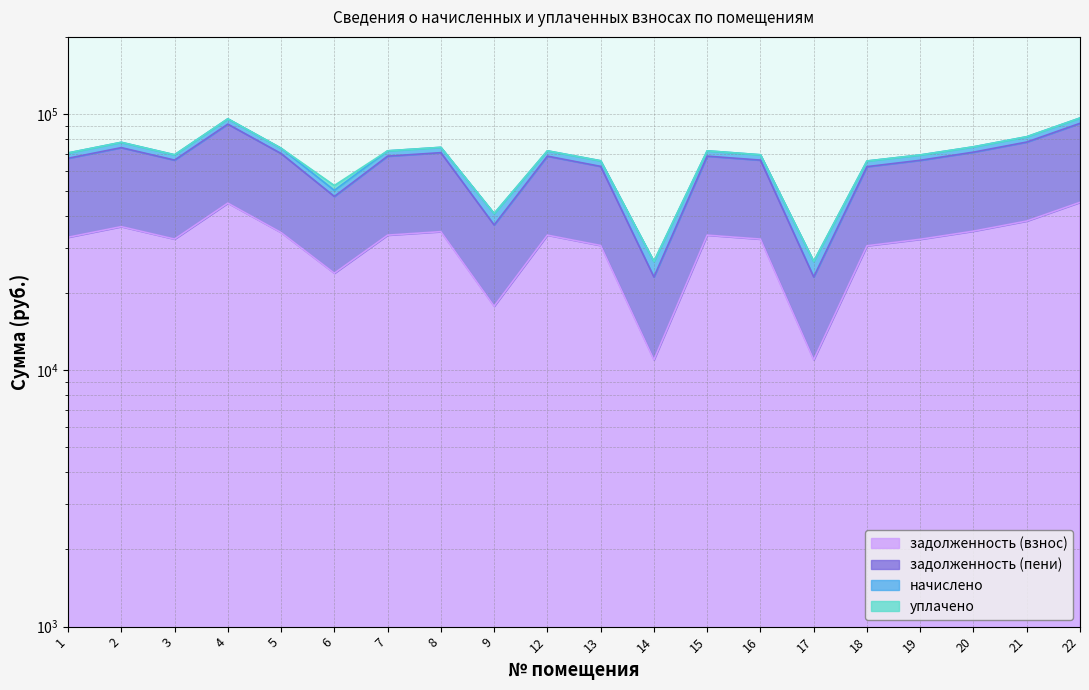

Rank the categories by задолженность (взнос) value from highest to lowest.

22, 4, 21, 2, 20, 8, 5, 7, 12, 15, 1, 3, 16, 19, 13, 18, 6, 9, 17, 14